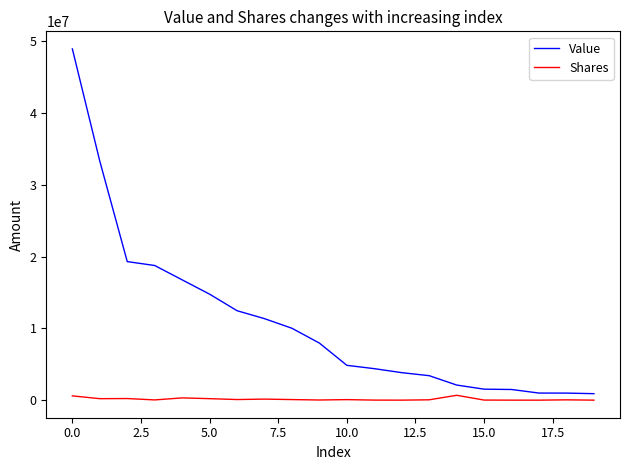

What is the maximum value shown in the chart?

48911382